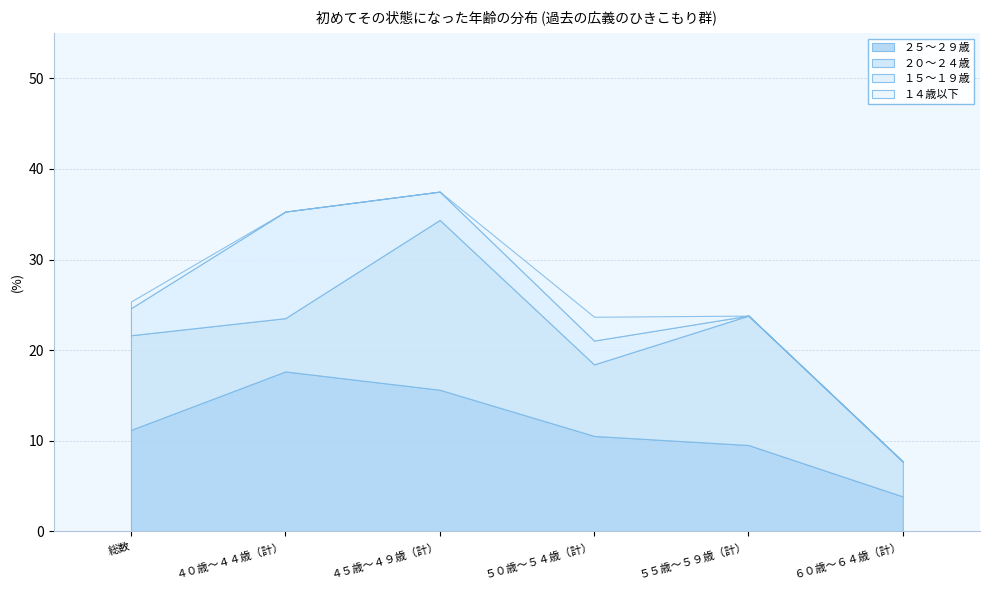

What is the maximum value shown in the chart?

18.8